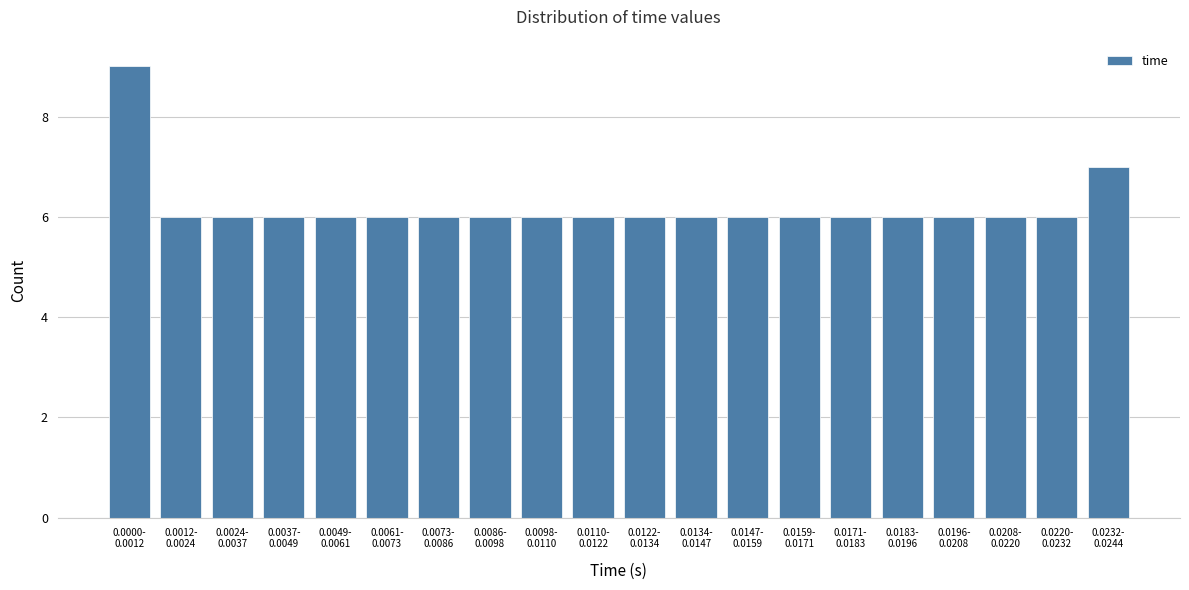

Reading left to right, what are all the values shown in this chart?

9	6	6	6	6	6	6	6	6	6	6	6	6	6	6	6	6	6	6	7